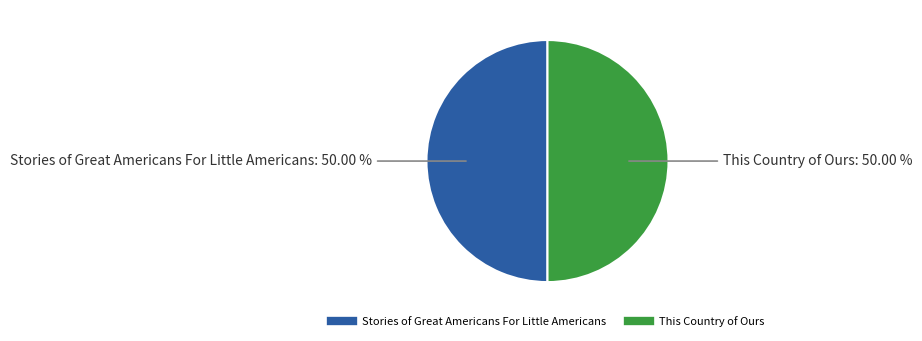

Count the number of slices in the pie.

2